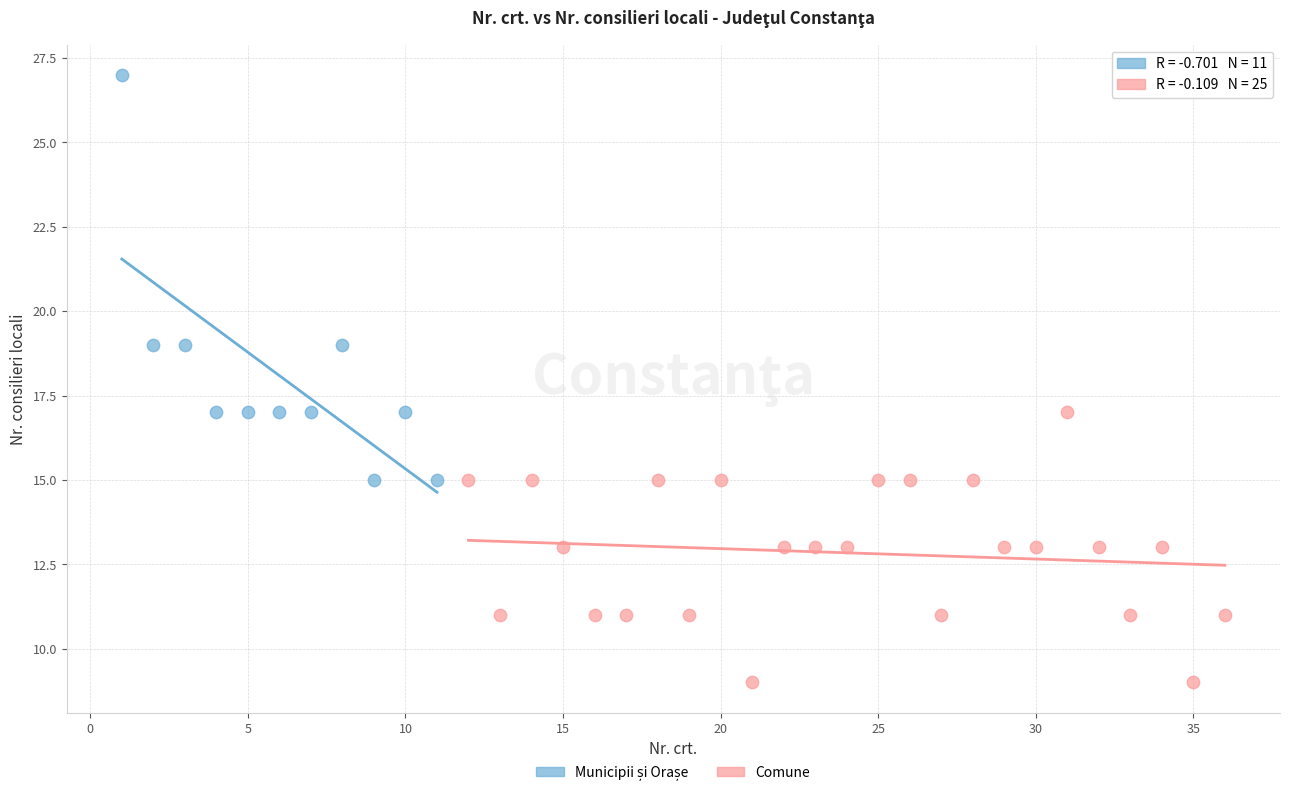

Which series contains the lowest Y value?

Comune